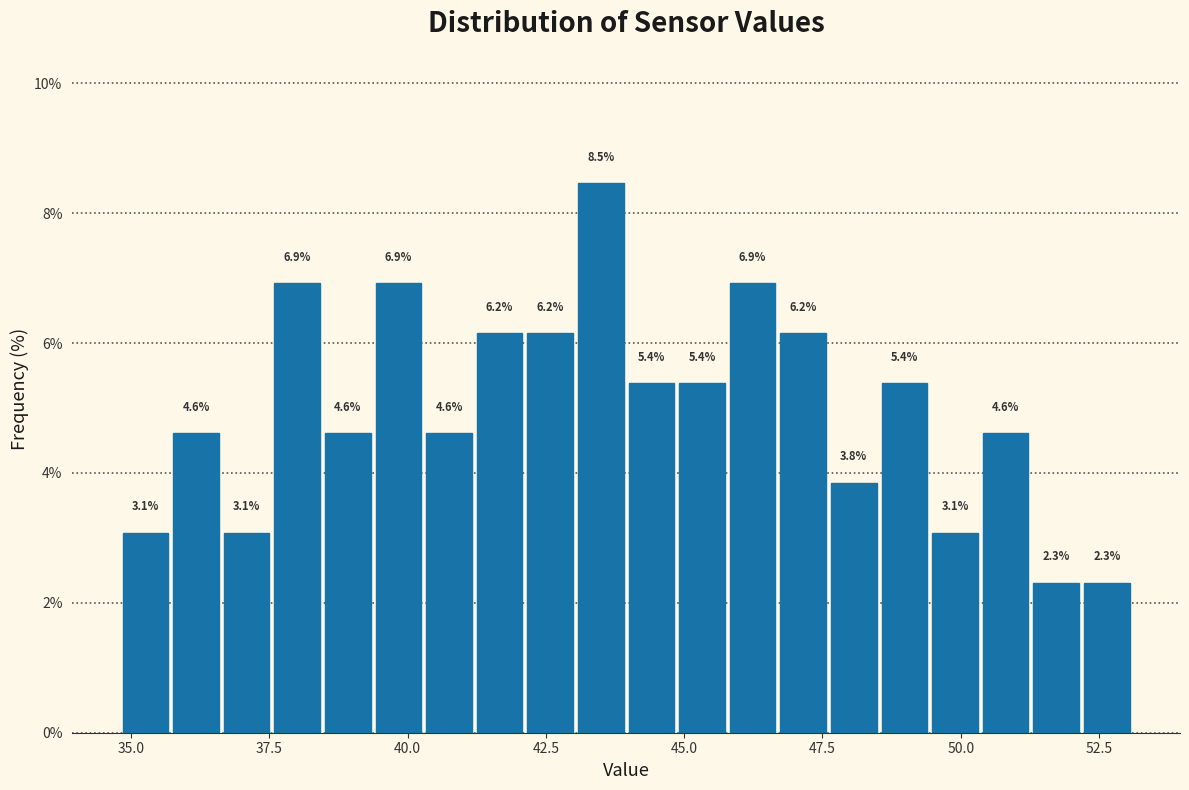

Around what value on the x-axis is the tallest bar? Give the approximate position of its centre, as read against the axis.

43.5